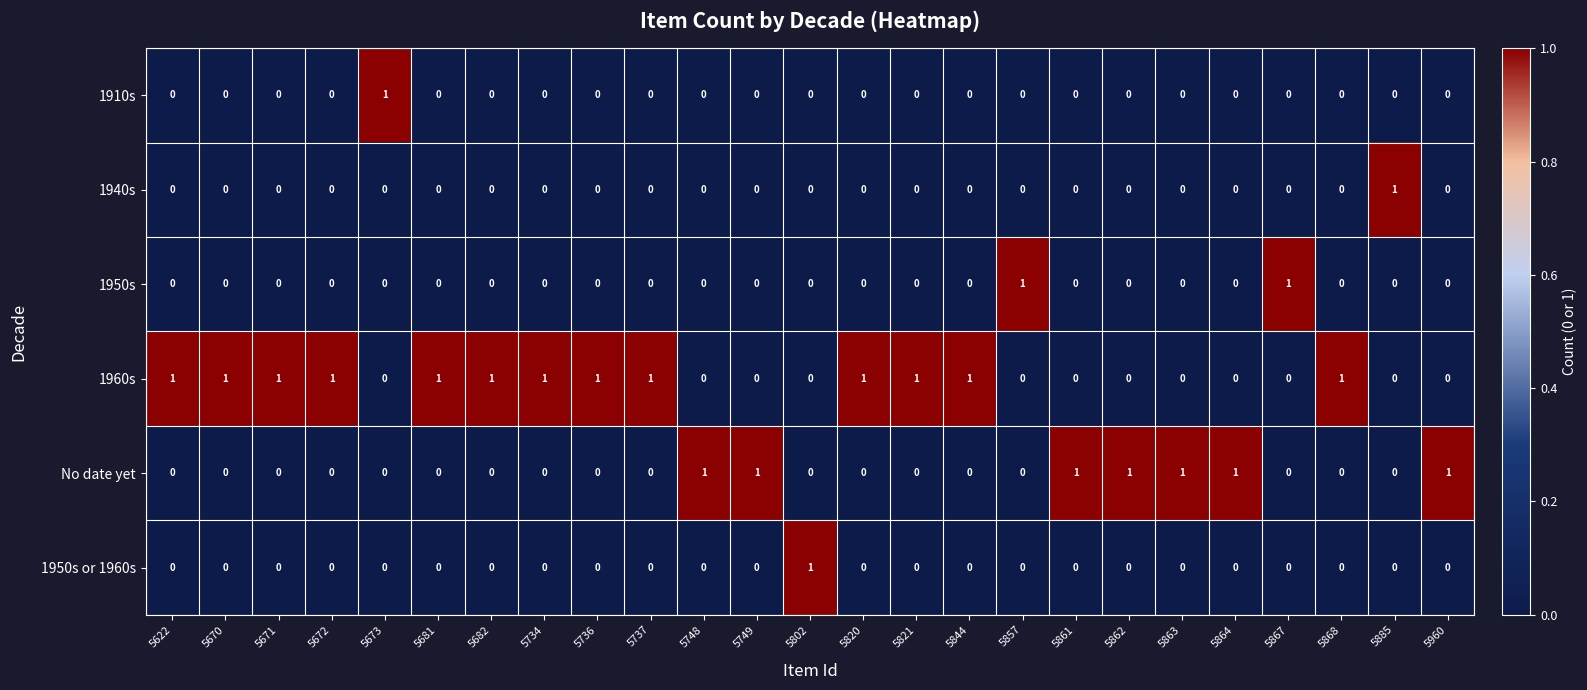

What is the sum of all No date yet values?

7